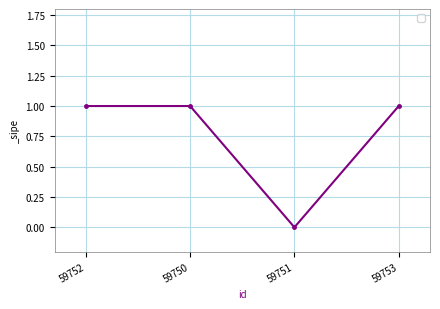

Reading right to left, list all the values displayed in this chart.

59753=1	59751=0	59750=1	59752=1